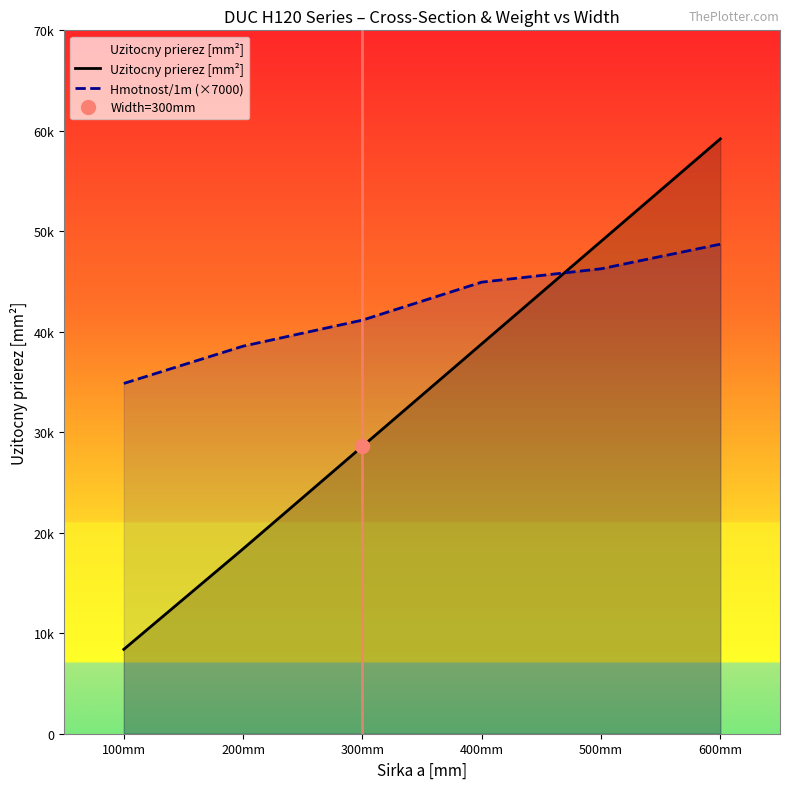

The value of Hmotnost/1m (×7000) at 600mm is 48720. True or false?

True